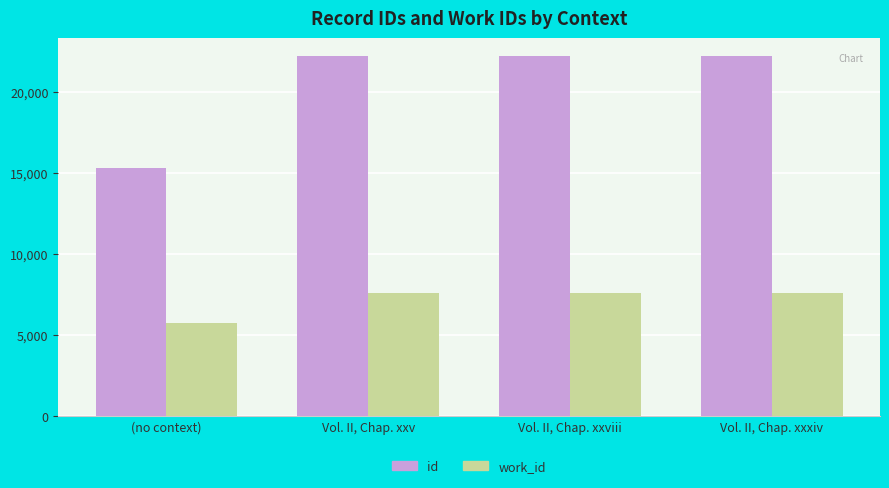

What is the label of the 1st bar from the right?

Vol. II, Chap. xxxiv